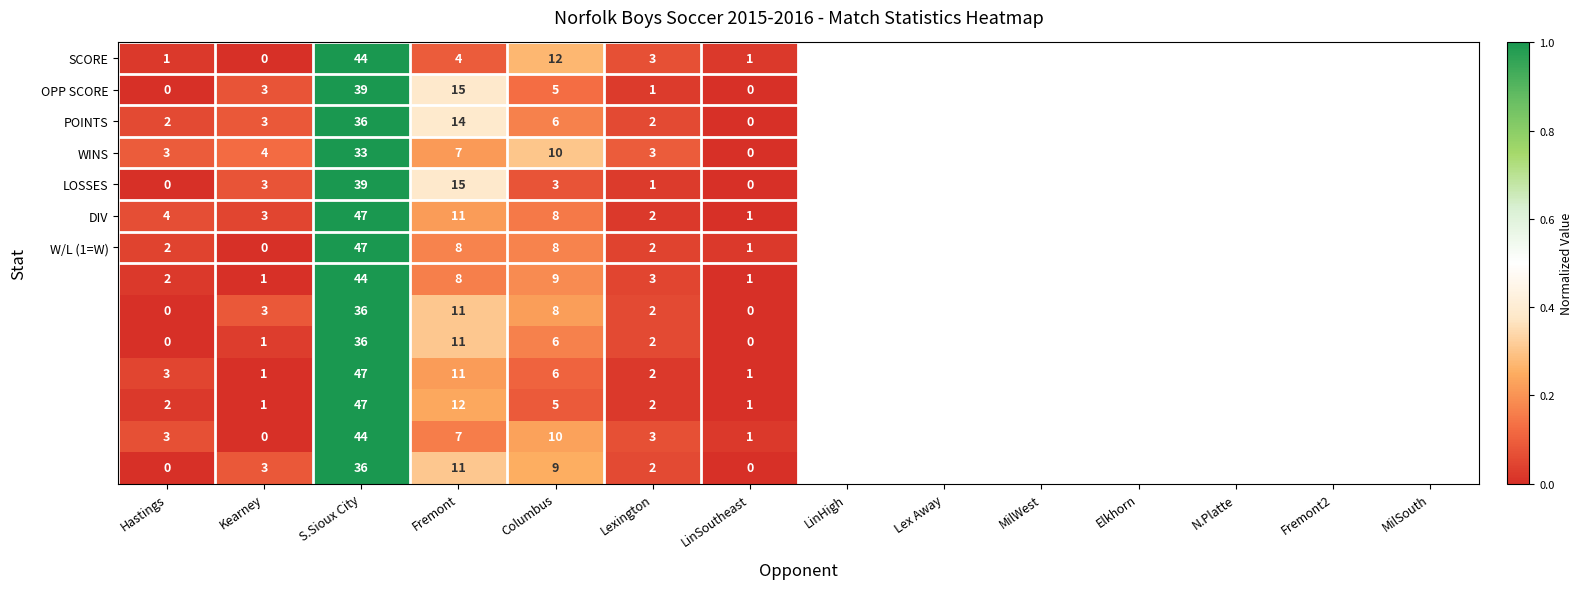

What is the greatest value displayed?

47